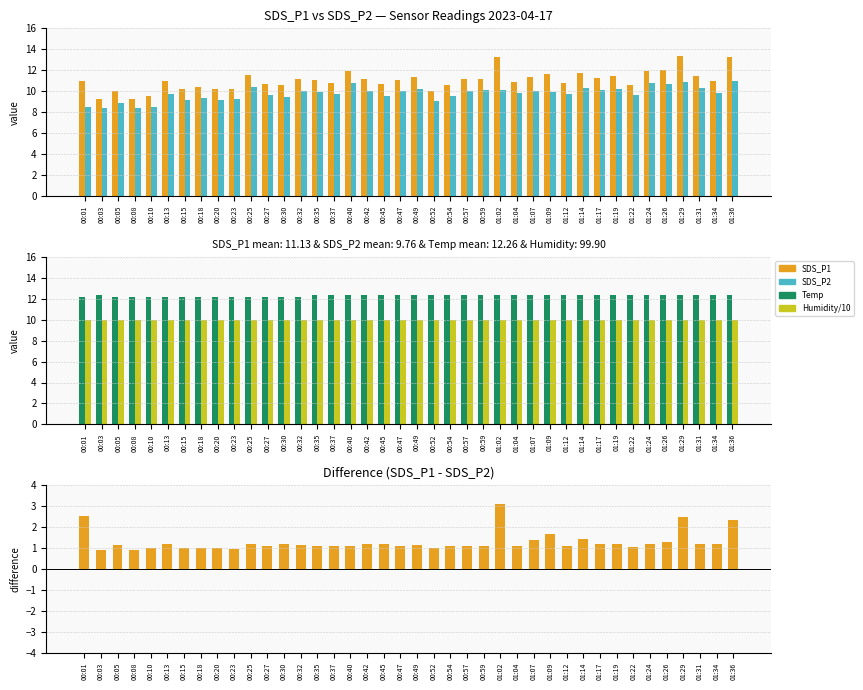

Which series has the widest spread of values?

SDS_P1